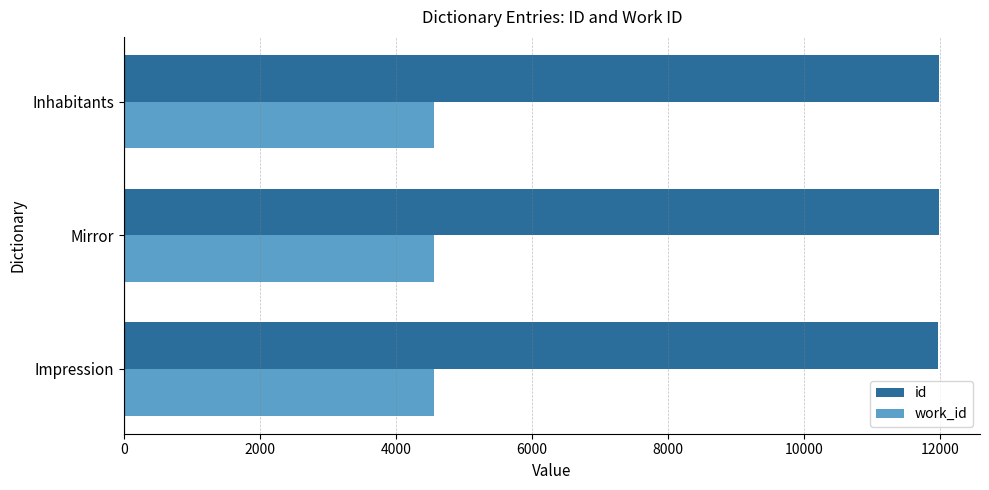

True or false: id has a value of 11991 at Inhabitants.

True